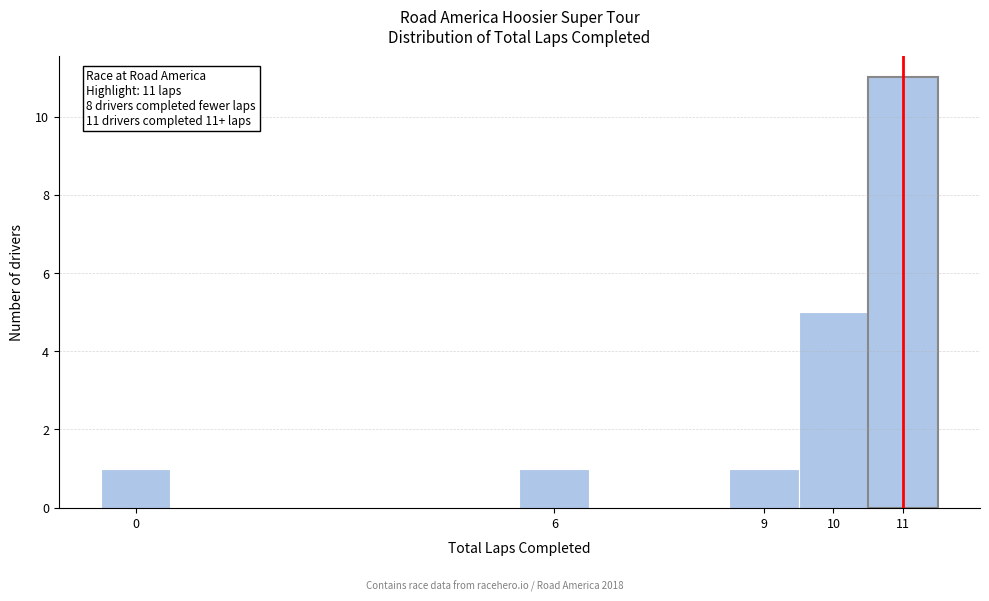

Which range on the x-axis has the tallest bar?

10.5 to 11.5